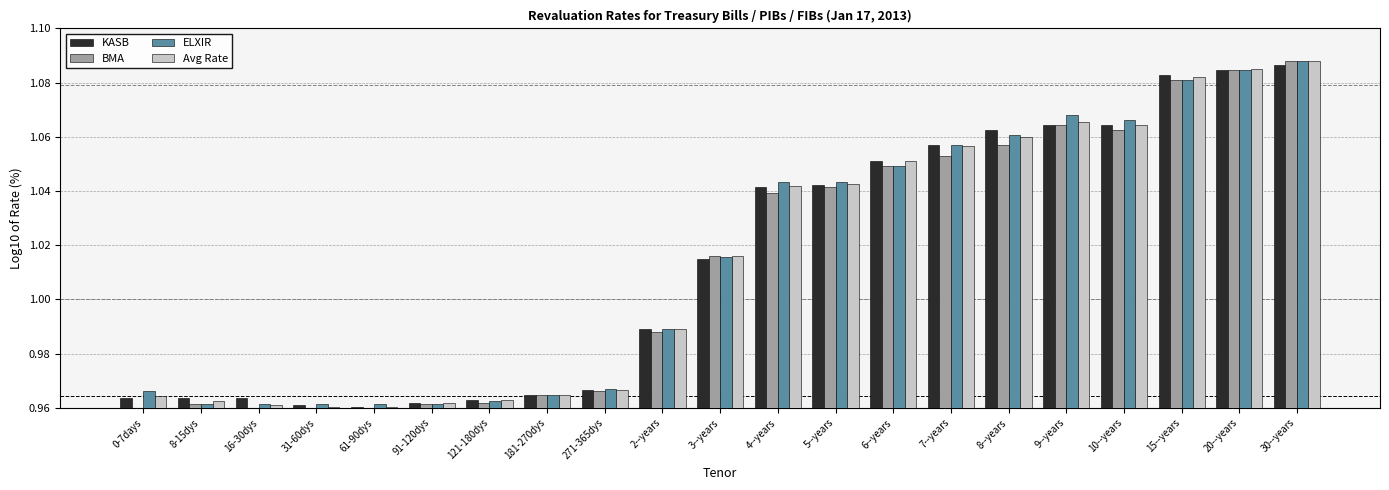

Is it true that ELXIR equals 1.4 at 2--years?

False